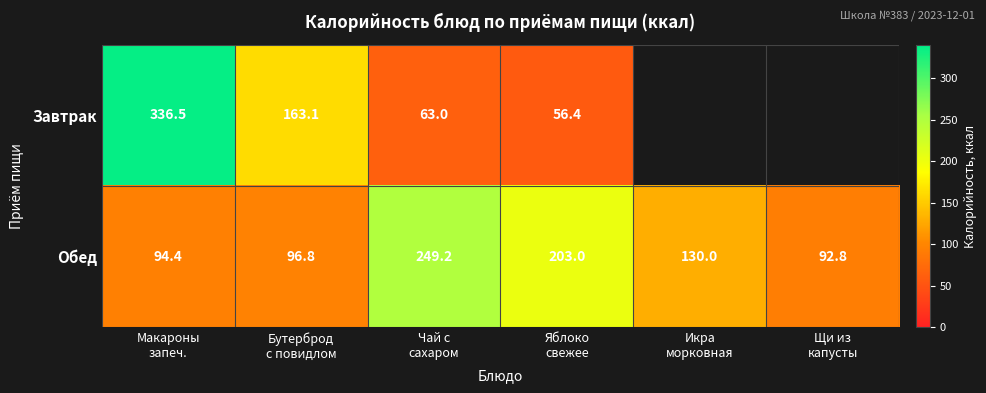

At how many categories does at least one series exceed 49?

6